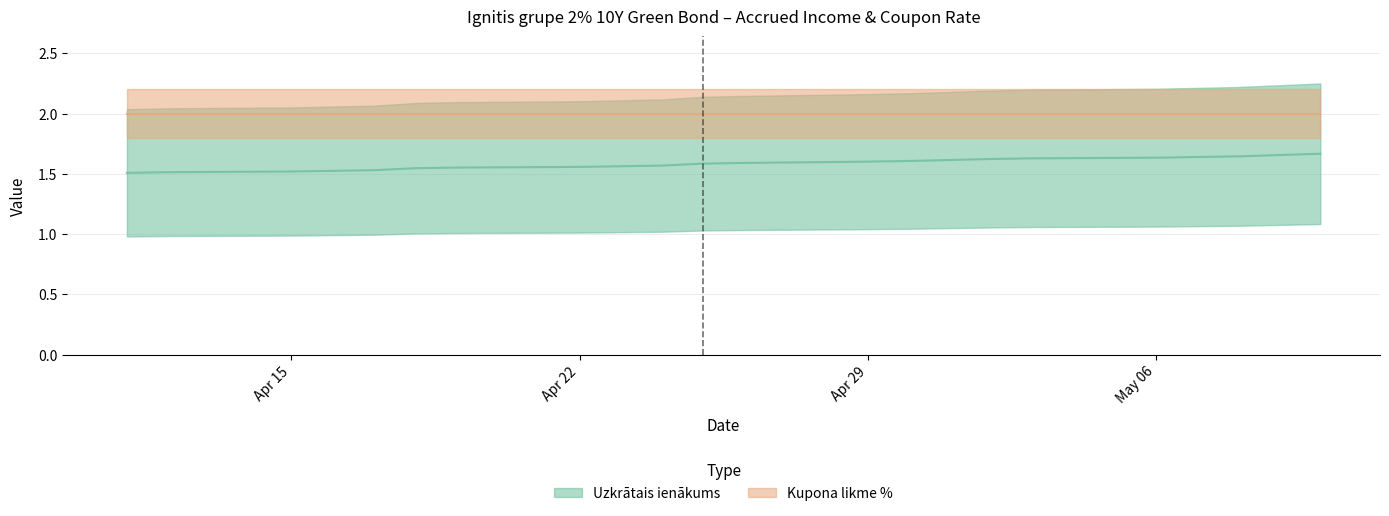

Approximately how many times larger is the value at 2024-04-22 compared to 2024-05-02?

1.0